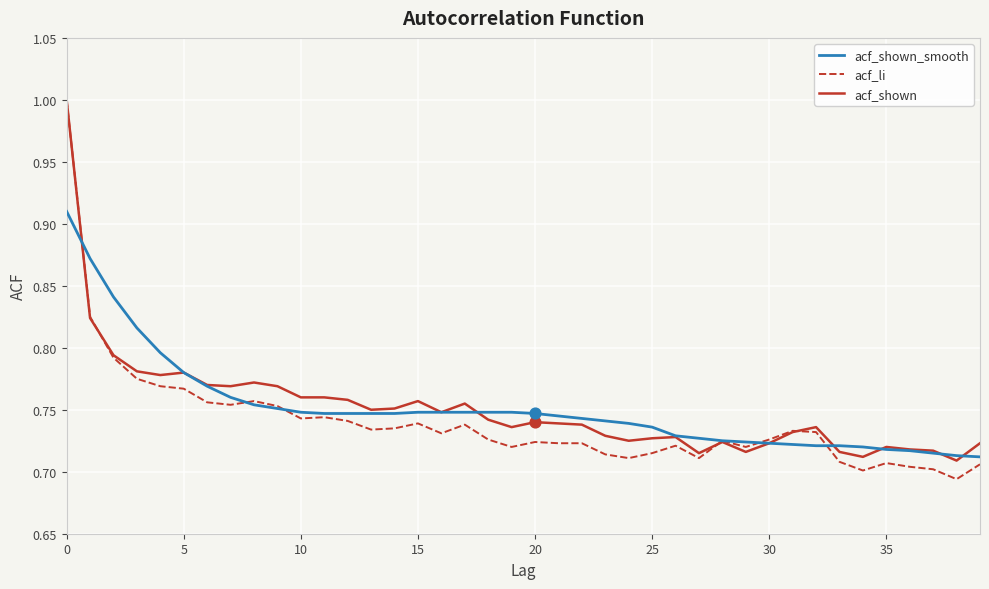

What are all the series names shown in the legend?

acf_shown_smooth, acf_li, acf_shown